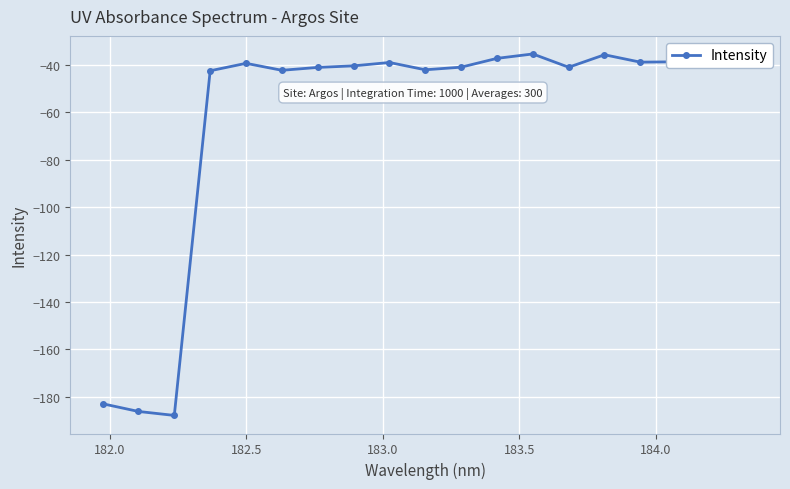

Does the chart display data point markers on the line(s)?

Yes